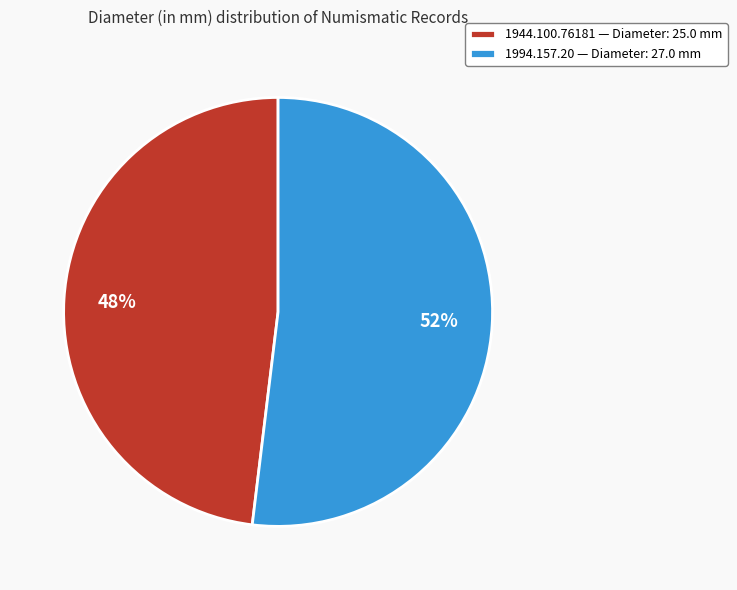

To the nearest percent, what is the average slice percentage?

50%